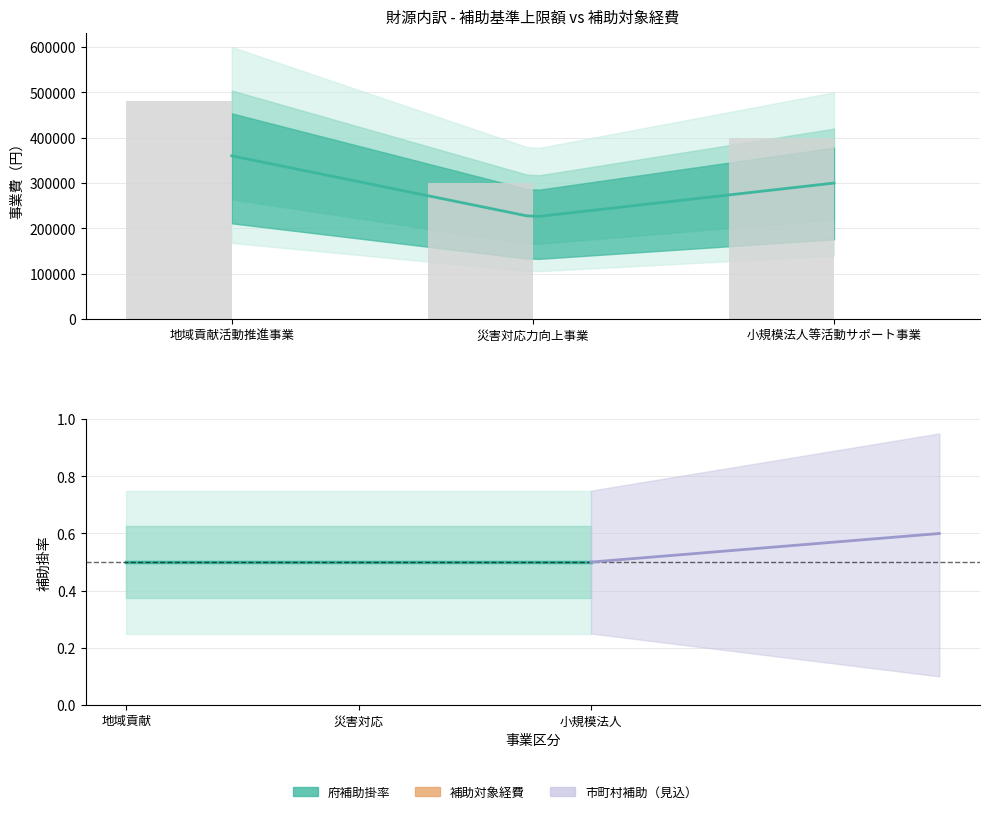

The 補助基準上限額 series shows 473371 at 災害対応力向上事業. True or false?

False